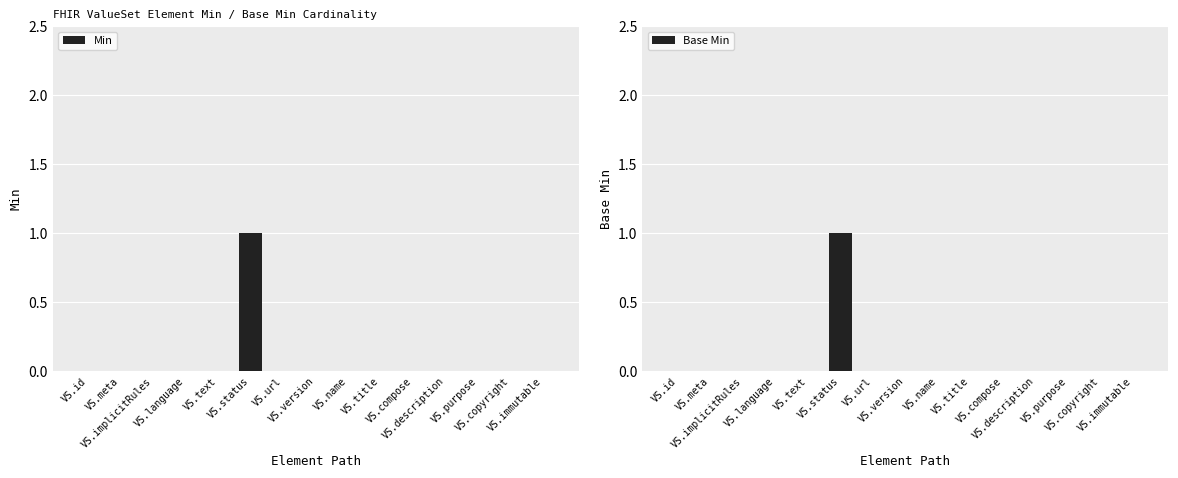

What is the difference between the maximum and second lowest values in the Base Min series?

1